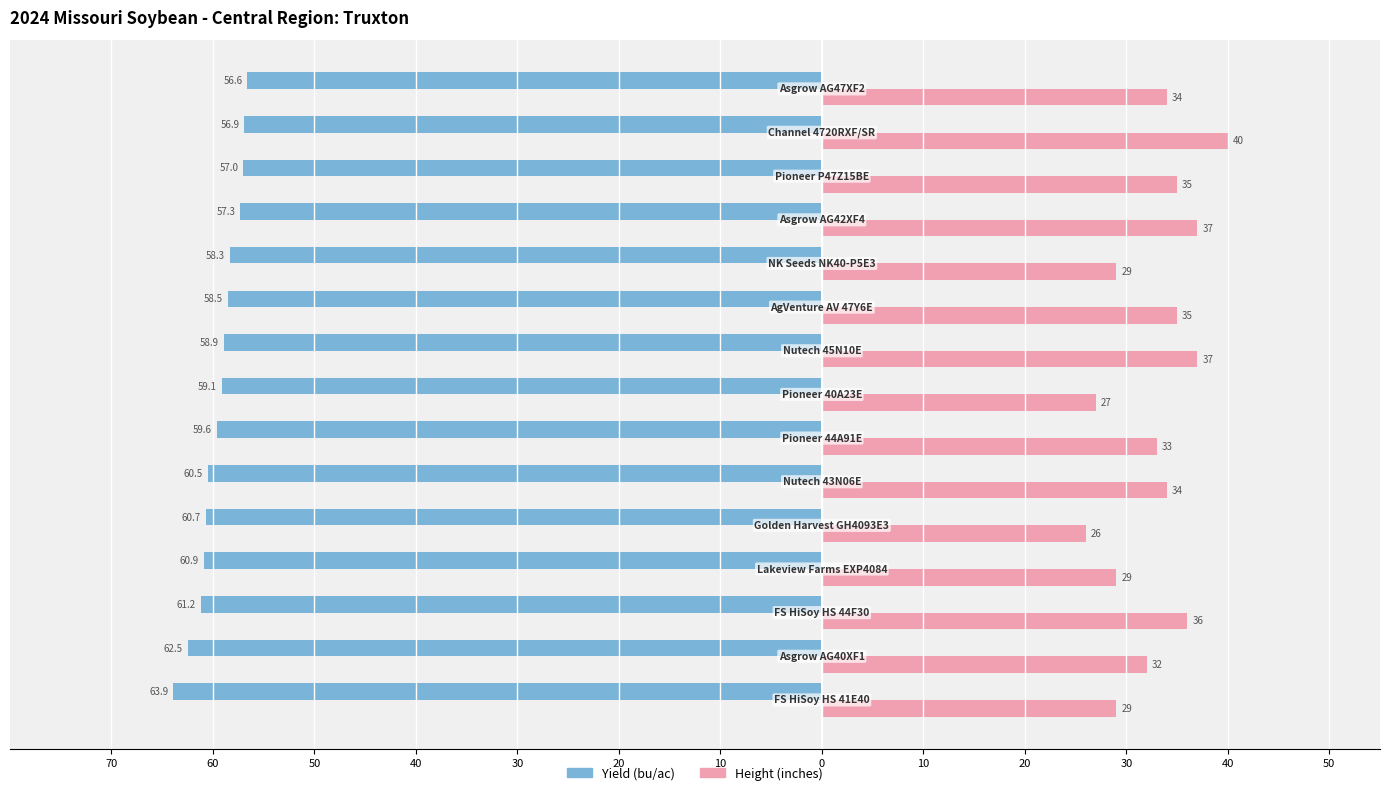

At how many categories does at least one series exceed 4?

15